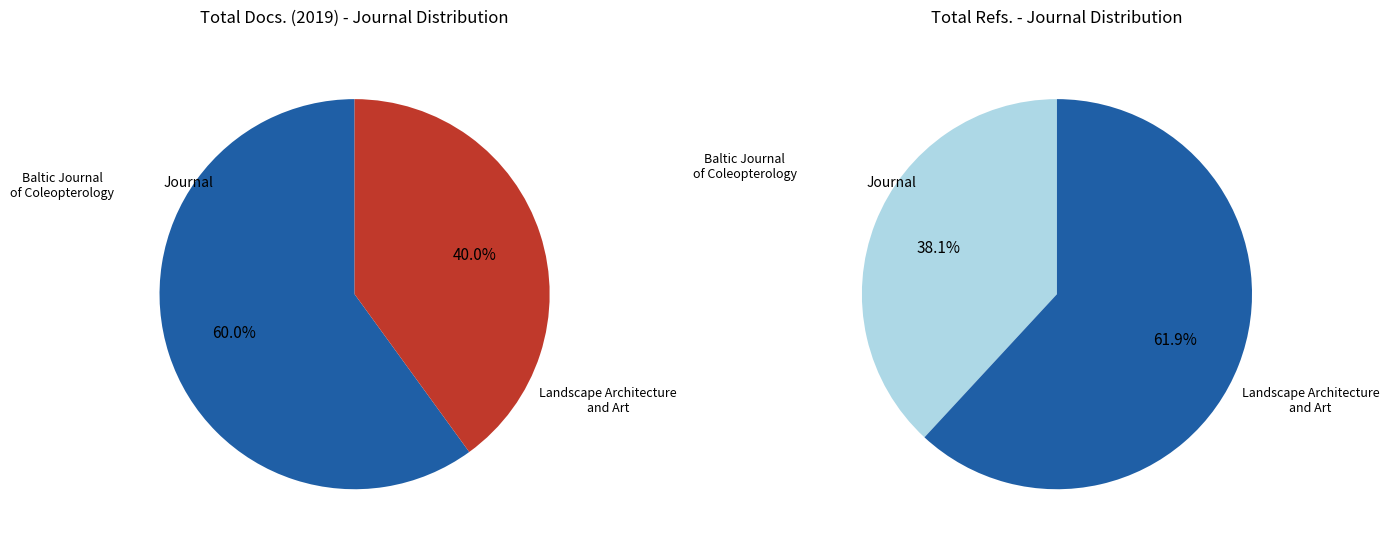

How many slices are in this pie chart?

2